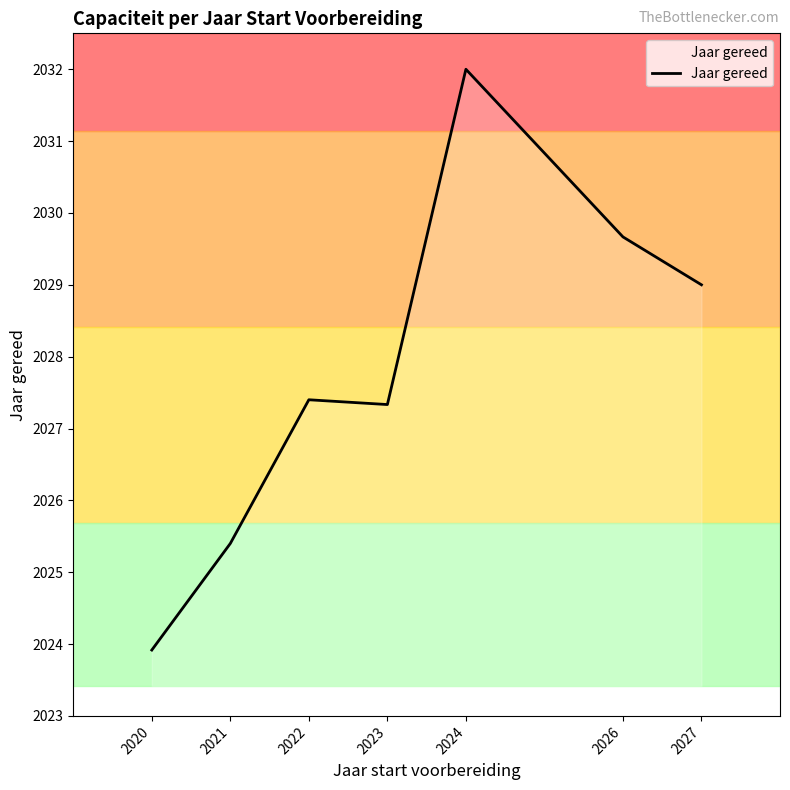

Is it true that the value at 2023 is 2027.3?

True